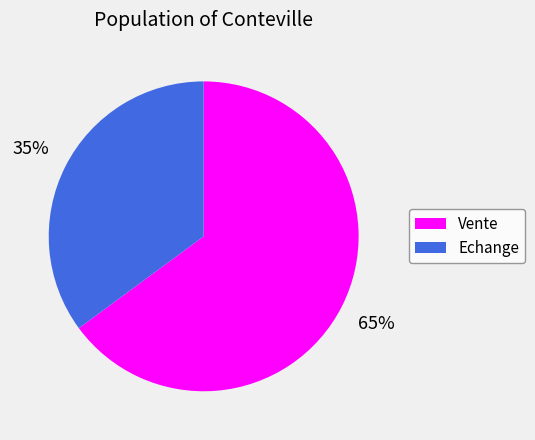

Is it true that Vente is 79% of the pie?

False